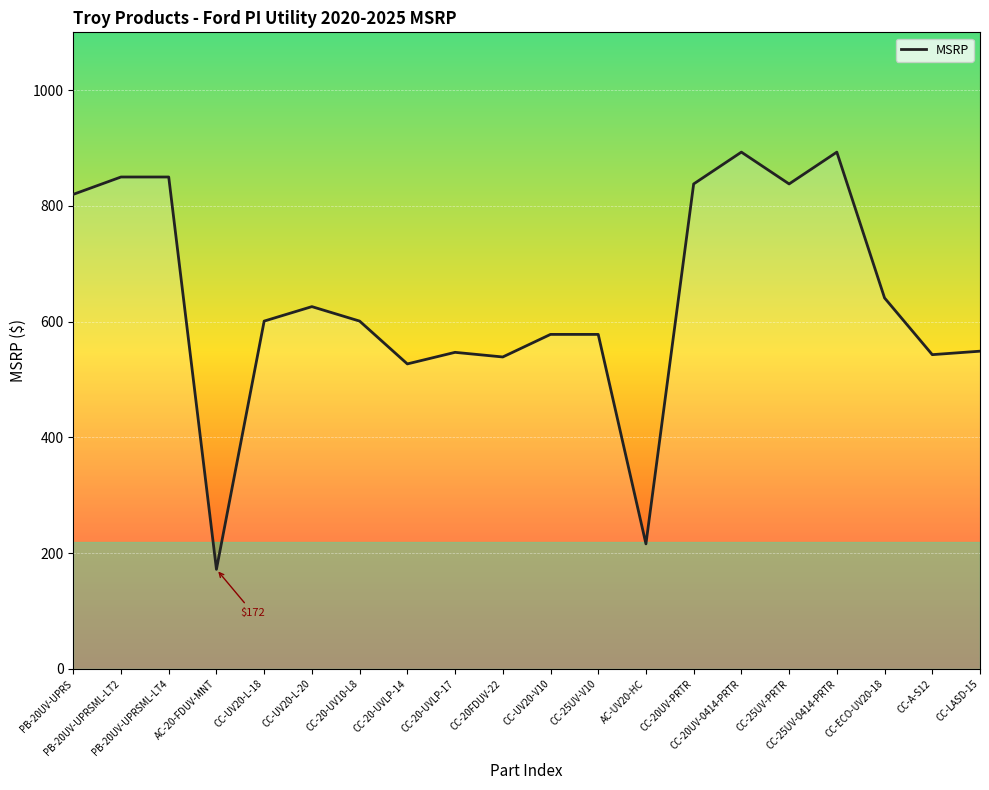

What is the change in value from CC-UV20-V10 to CC-20UV-PRTR?

+260